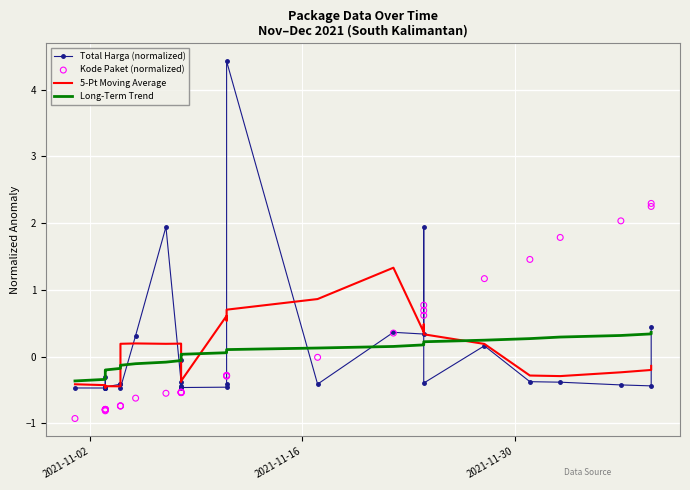

Which series reaches the minimum Y coordinate?

Kode Paket (normalized)